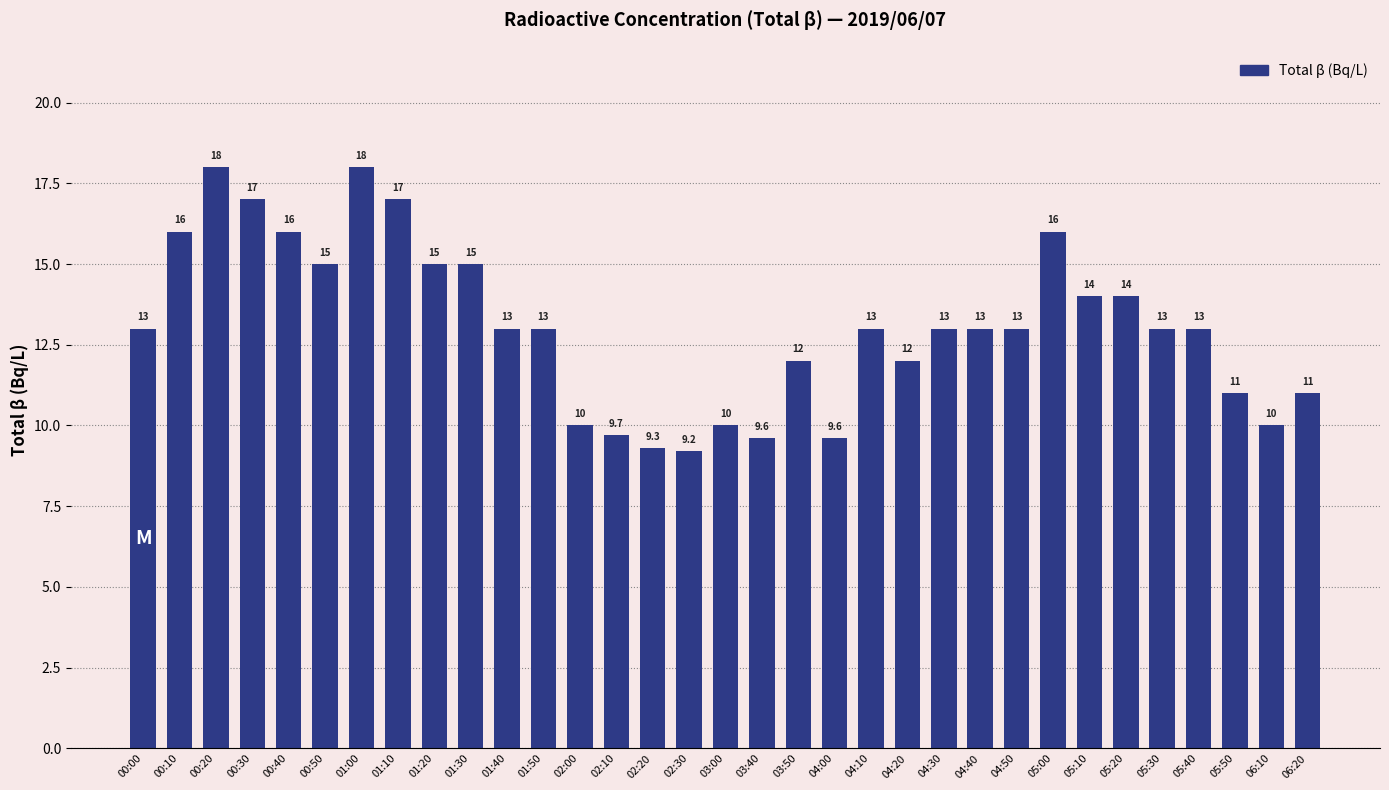

What value does the data have at 03:50?

12.0